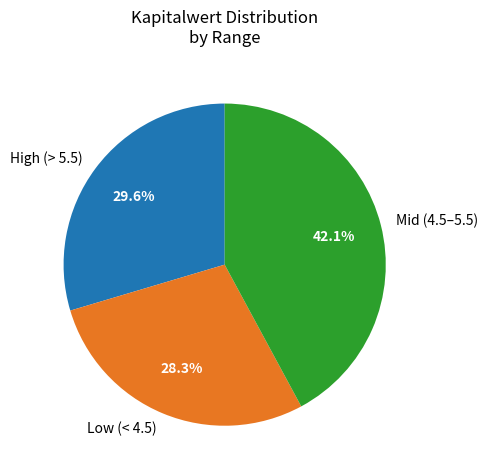

Approximately how many times larger is the value at Low (< 4.5) compared to High (> 5.5)?

1.0